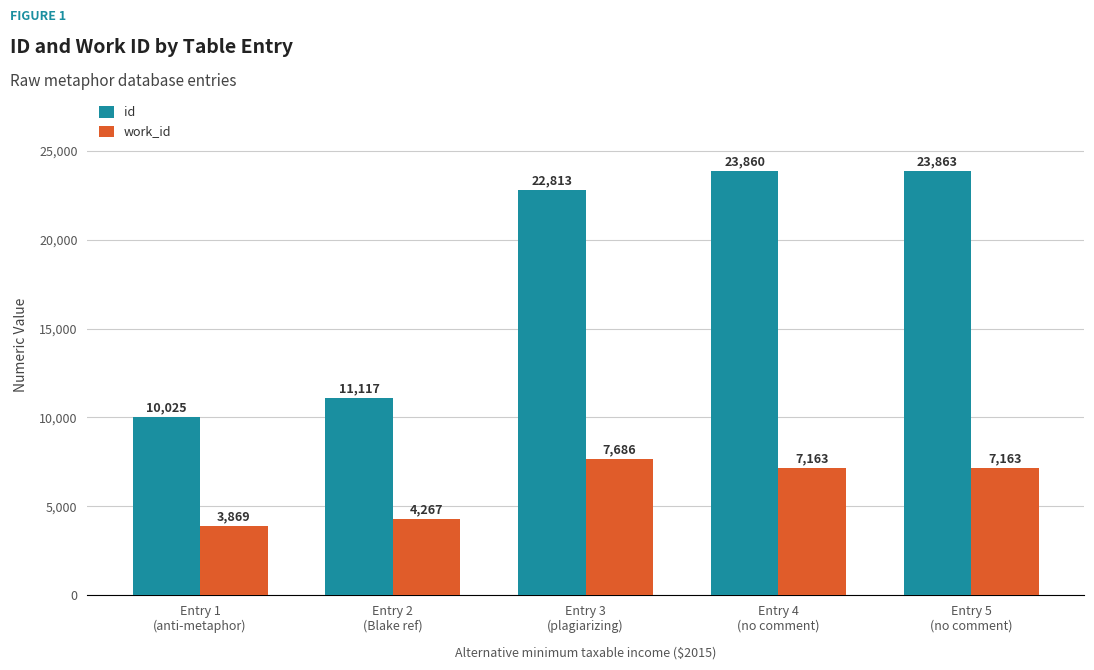

Rank the series at Entry 3
(plagiarizing) from lowest to highest value.

work_id, id